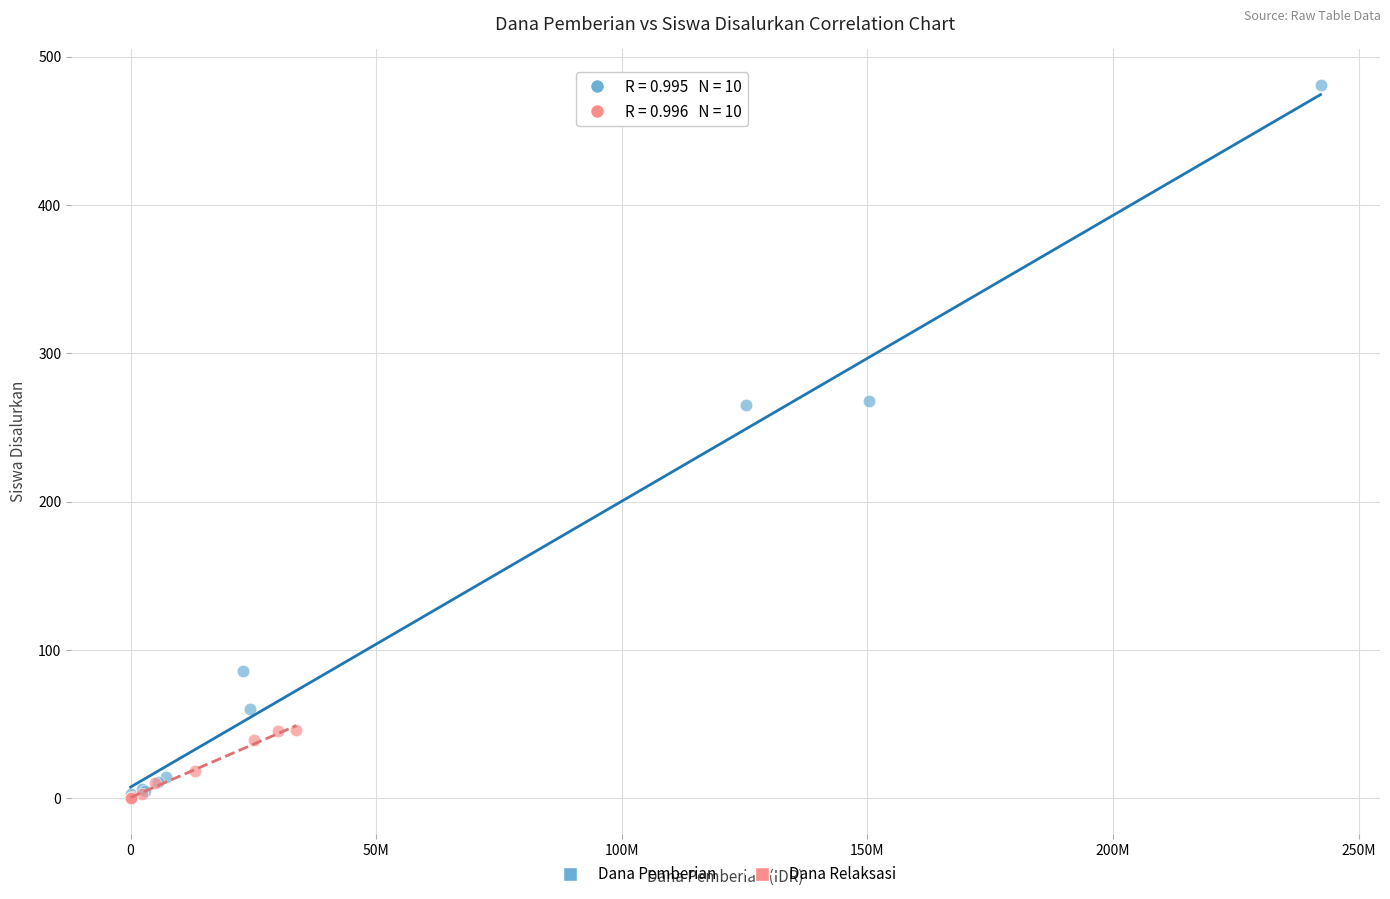

Which series has the widest spread of Y values?

Dana Pemberian